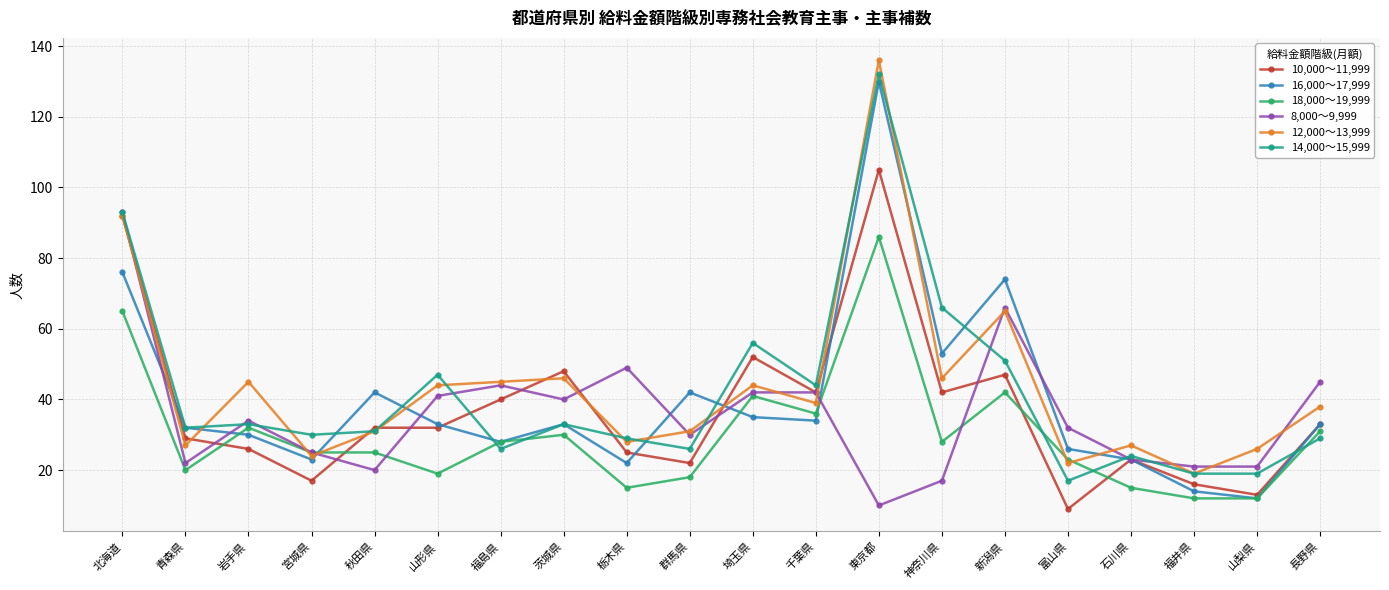

What is the difference between the 8,000～9,999 values at 神奈川県 and 石川県?

6